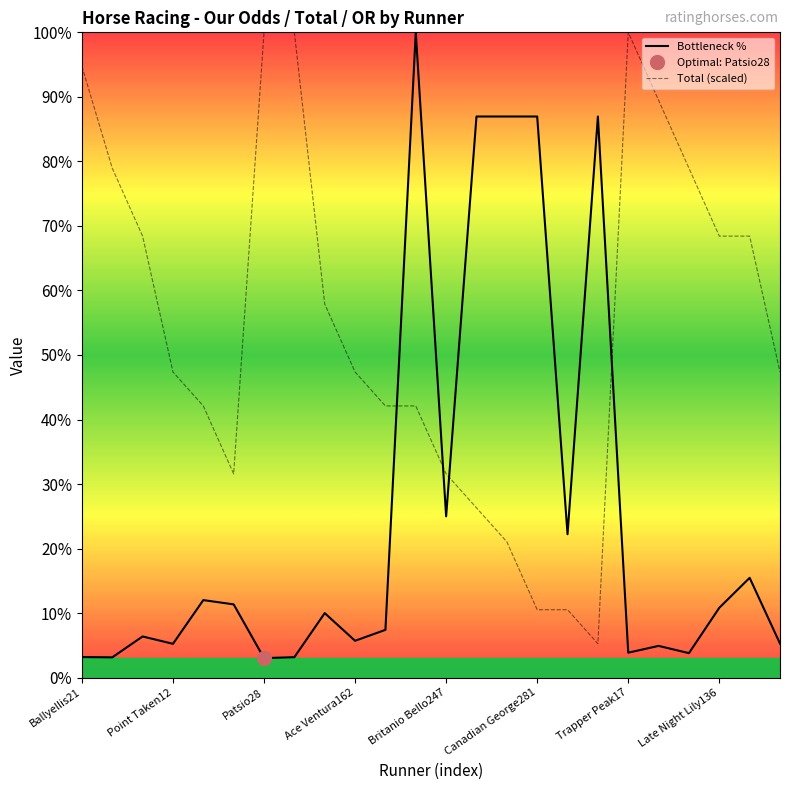

What is the sum of all Total (scaled) values?

1310.5